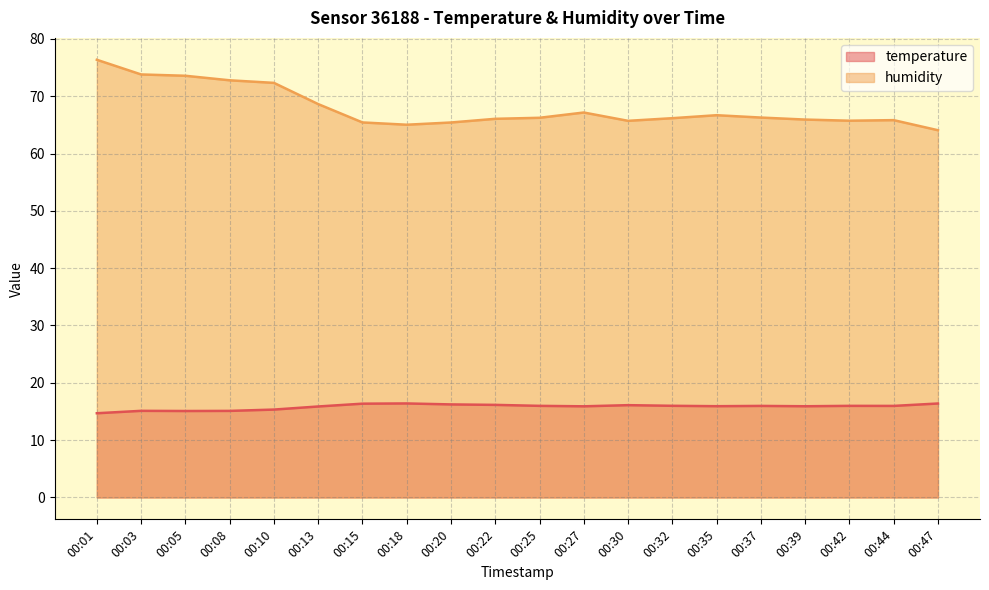

At which label does humidity first exceed 66?

00:01